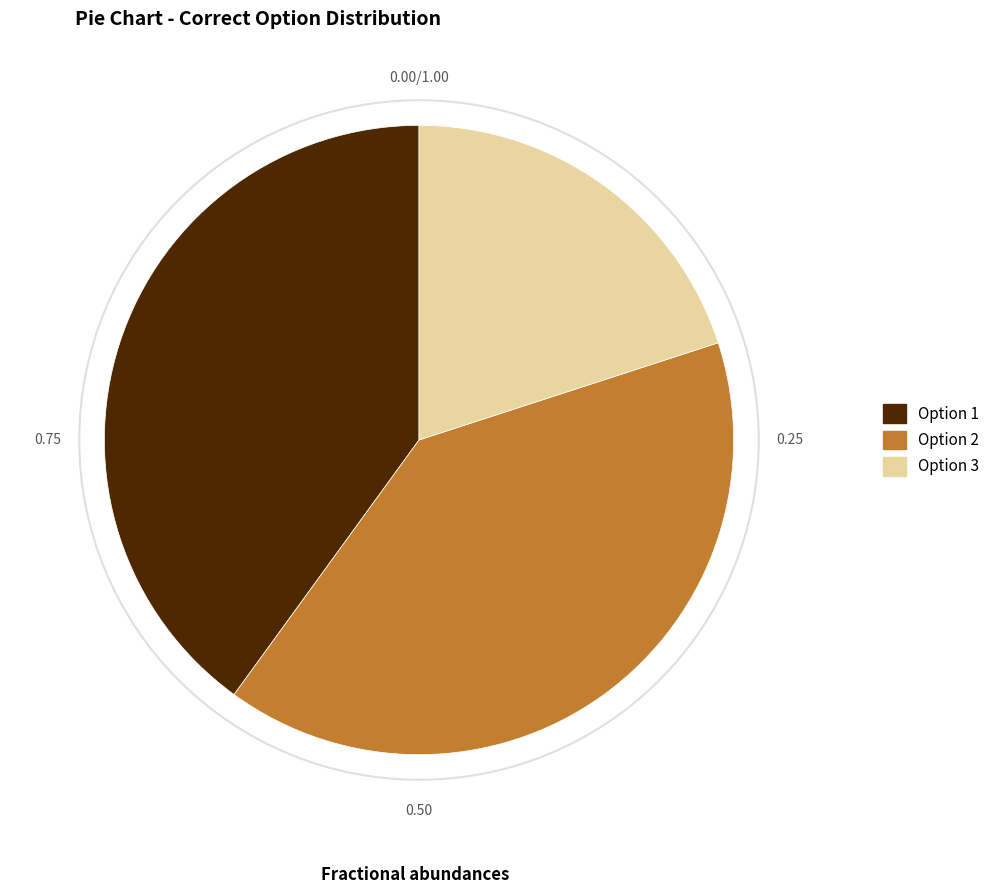

Is it true that Option 3 is 20% of the pie?

True